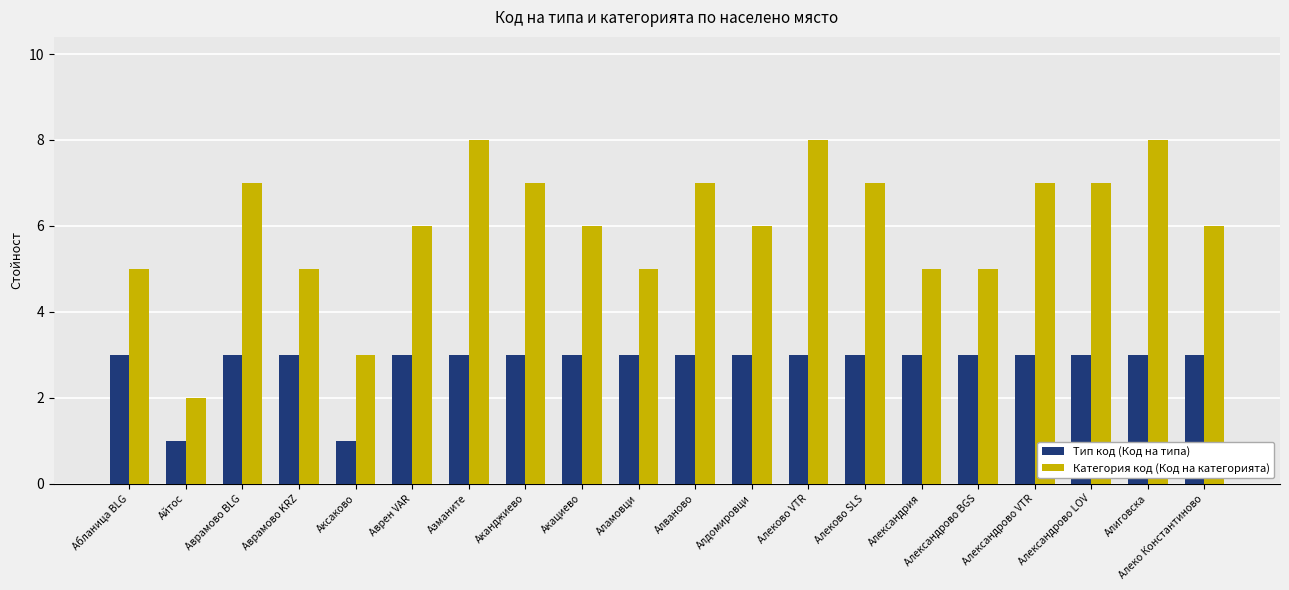

The value of Тип код (Код на типа) at Аврамово BLG is 4. True or false?

False